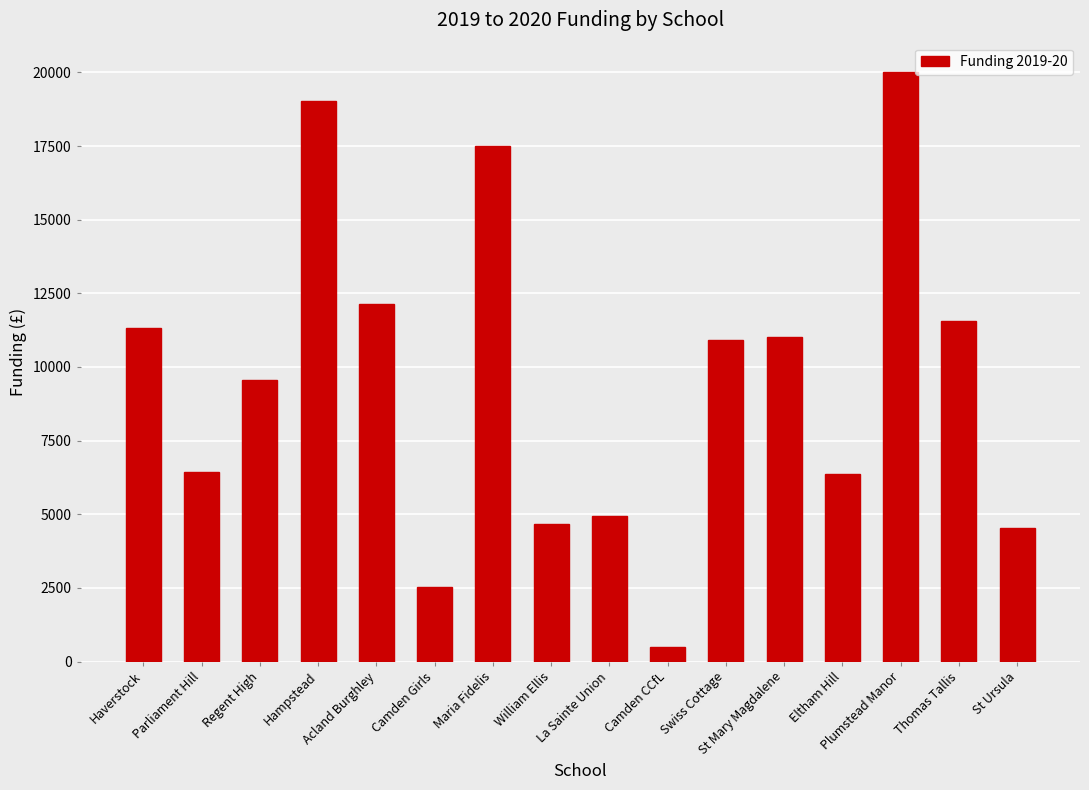

What position from the left is Hampstead?

4